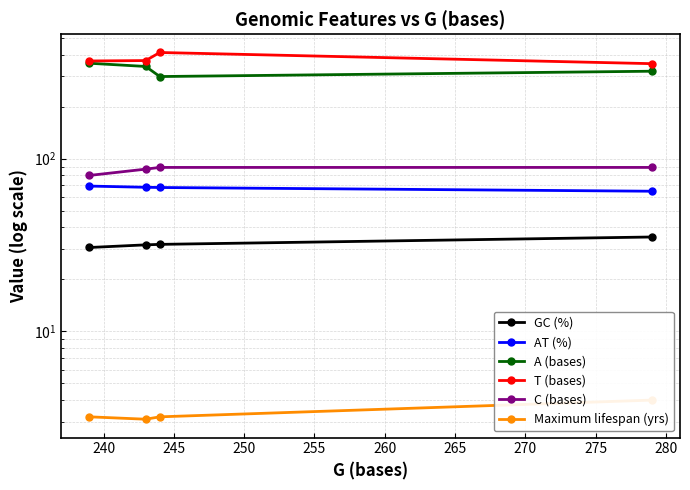

True or false: Maximum lifespan (yrs) has more than 1 interior local peaks.

False